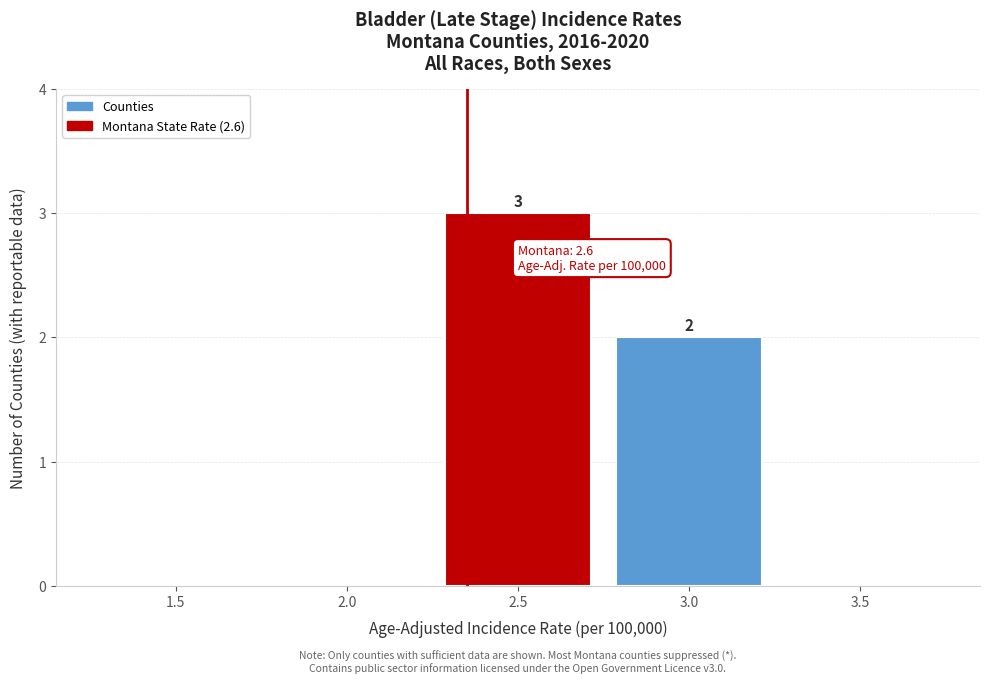

Reading right to left, transcribe all the data shown in this chart.

3.5=0	3.0=2	2.5=3	2.0=0	1.5=0